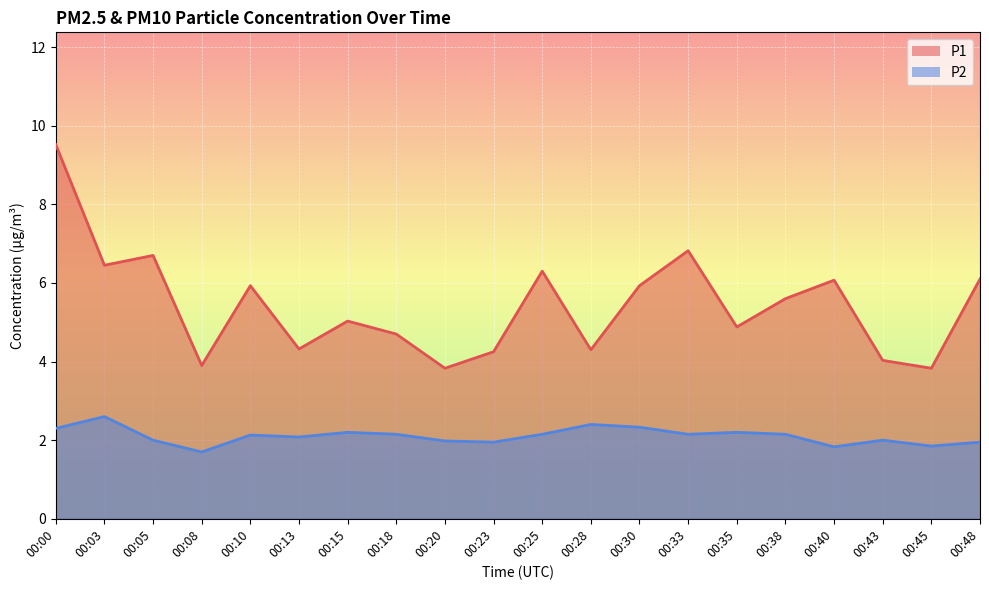

Where is the first local minimum for P2?

00:08